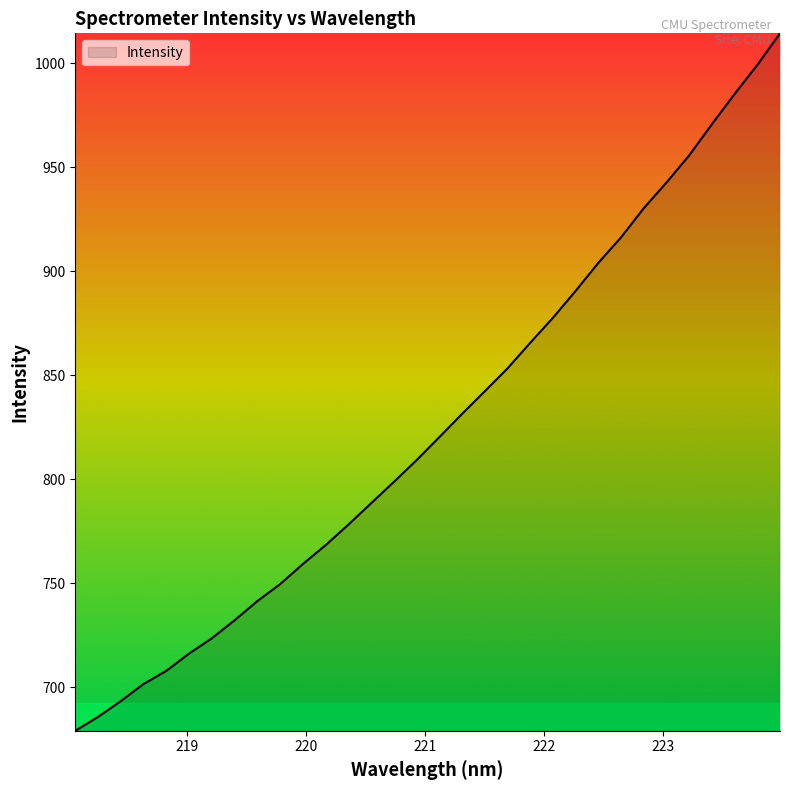

What is the average value?

826.1